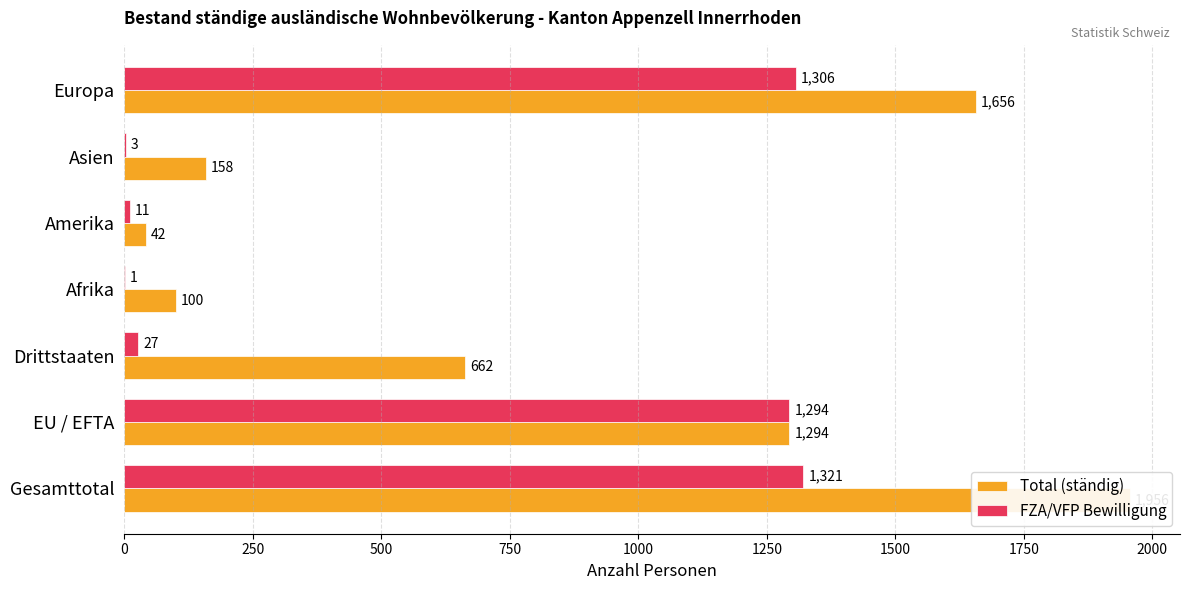

What is the difference between the maximum and second lowest values in the Total (ständig) series?

1856